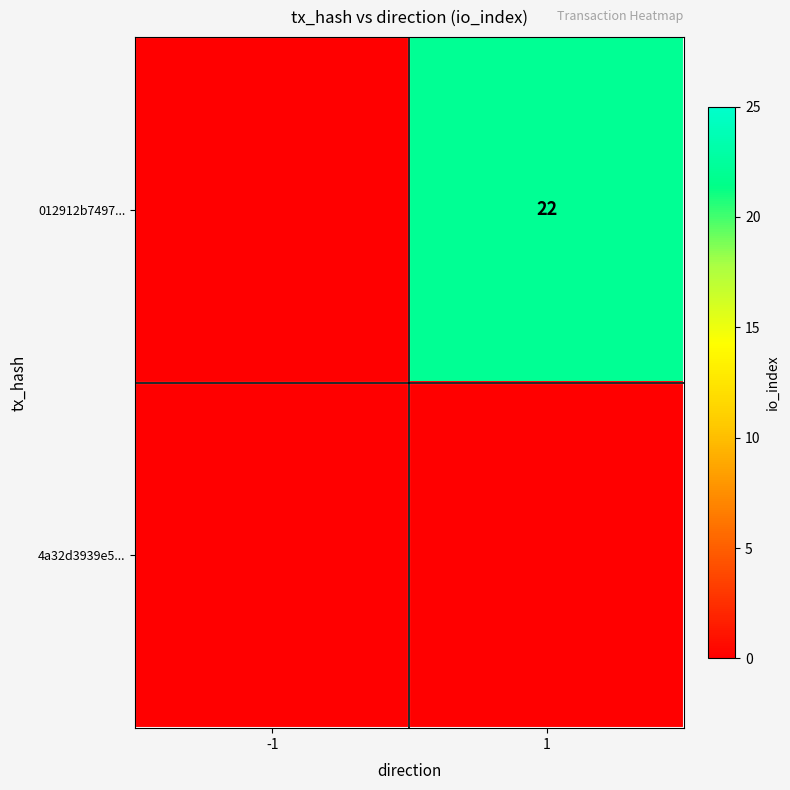

At how many categories does at least one series exceed 21?

1